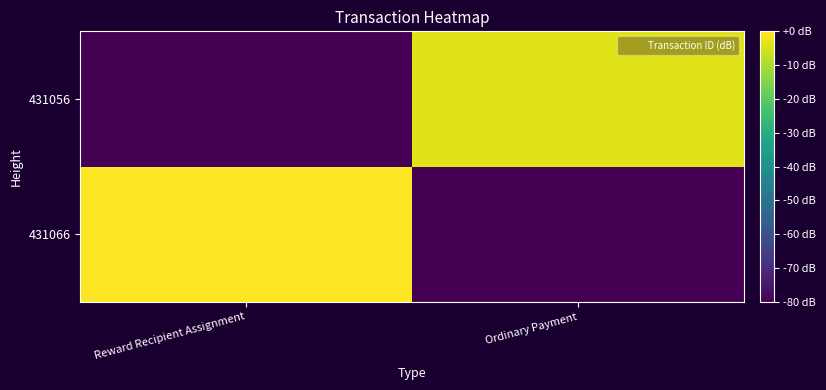

Reading left to right, transcribe all the data shown in this chart.

431066: Reward Recipient Assignment=0.0	Ordinary Payment=-80.0
431056: Reward Recipient Assignment=-80.0	Ordinary Payment=-3.8